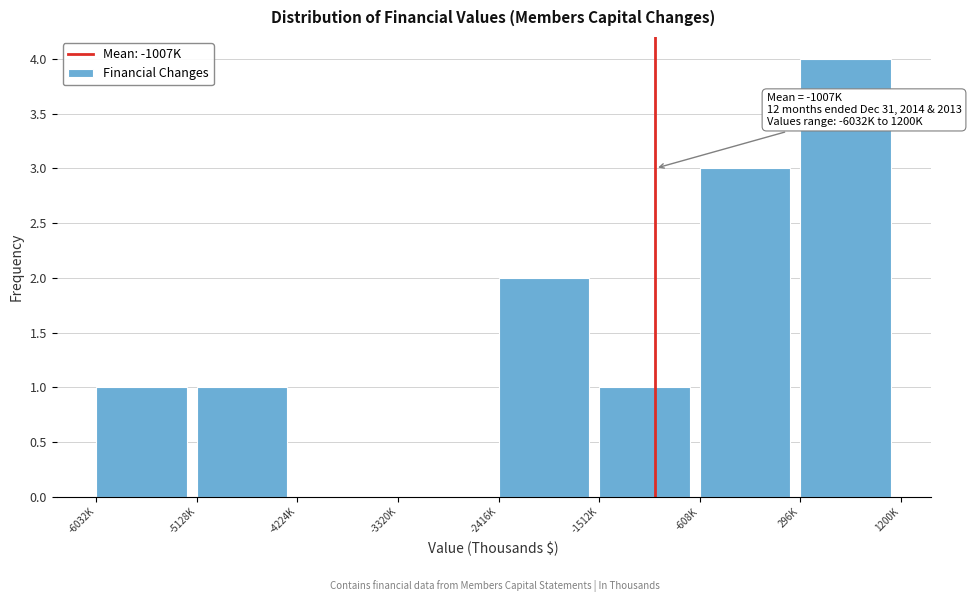

Reading right to left, what are all the values shown in this chart?

296K=4	-608K=3	-1512K=1	-2416K=2	-3320K=0	-4224K=0	-5128K=1	-6032K=1